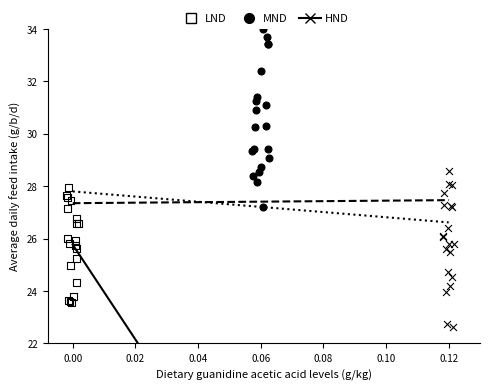

Which series reaches the minimum Y coordinate?

HND